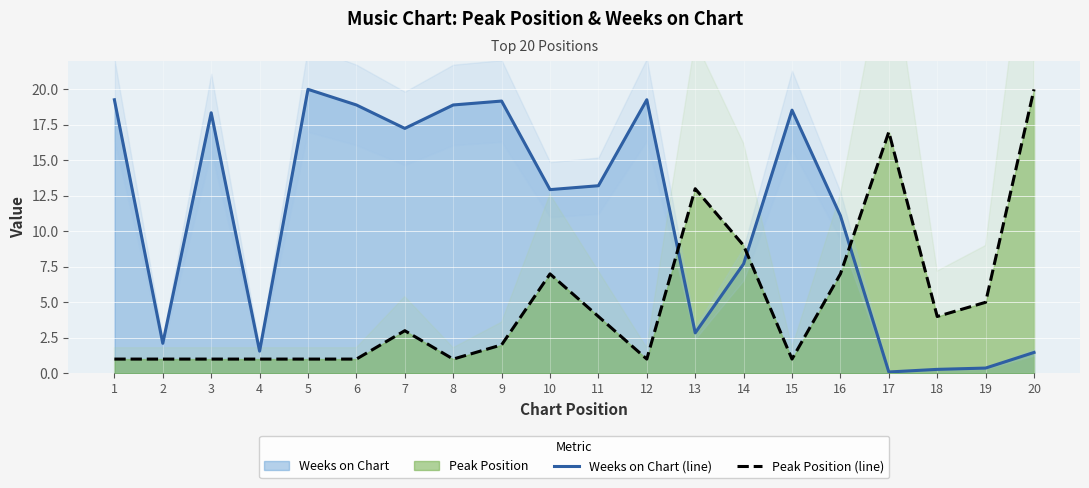

What is the highest value of the Peak Position (line) series?

20.0